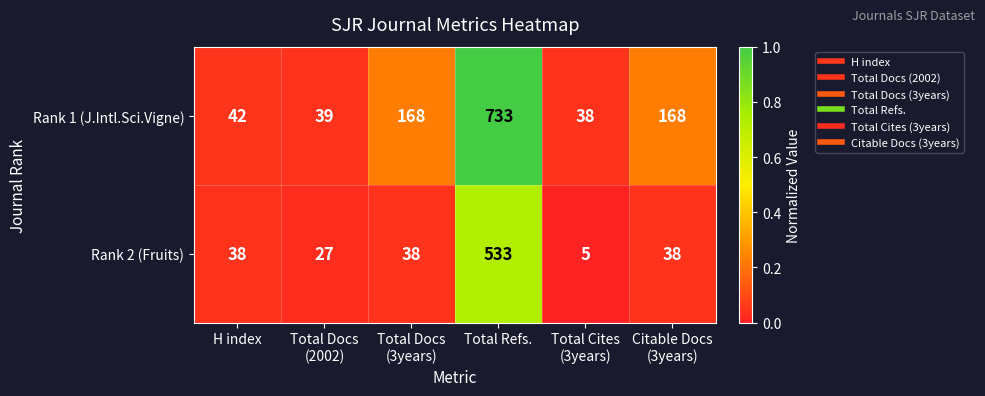

Reading left to right, transcribe all the data shown in this chart.

Rank 1 (J.Intl.Sci.Vigne): 42	39	168	733	38	168
Rank 2 (Fruits): 38	27	38	533	5	38